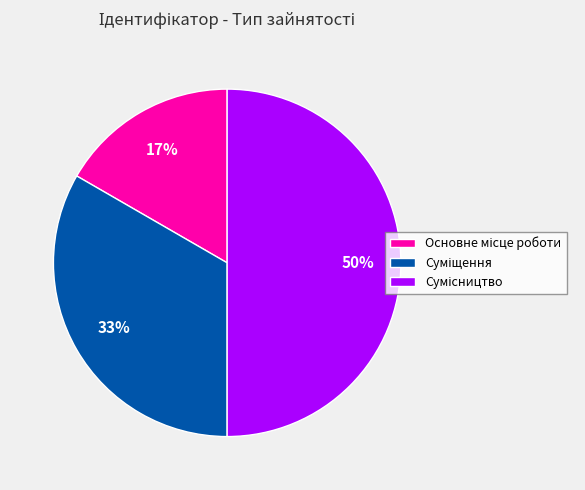

How many segments does this pie chart have?

3